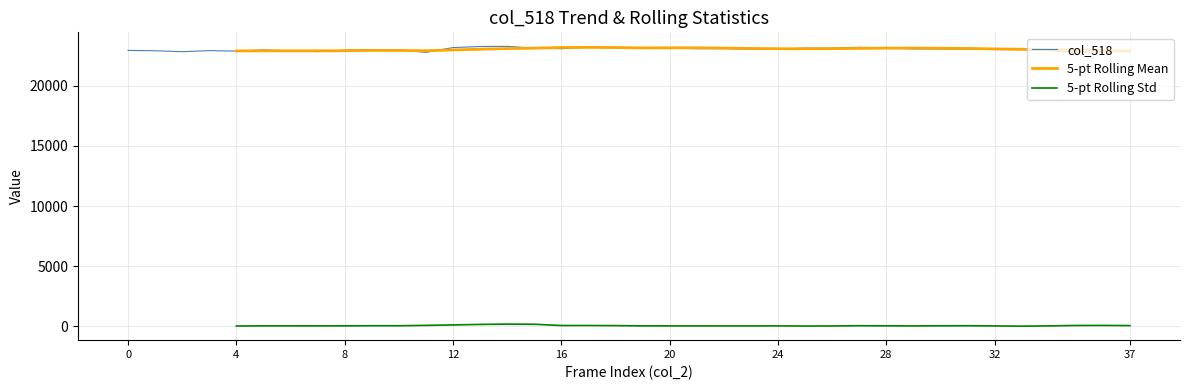

The value of 5-pt Rolling Std at 17 is 109.3. True or false?

False